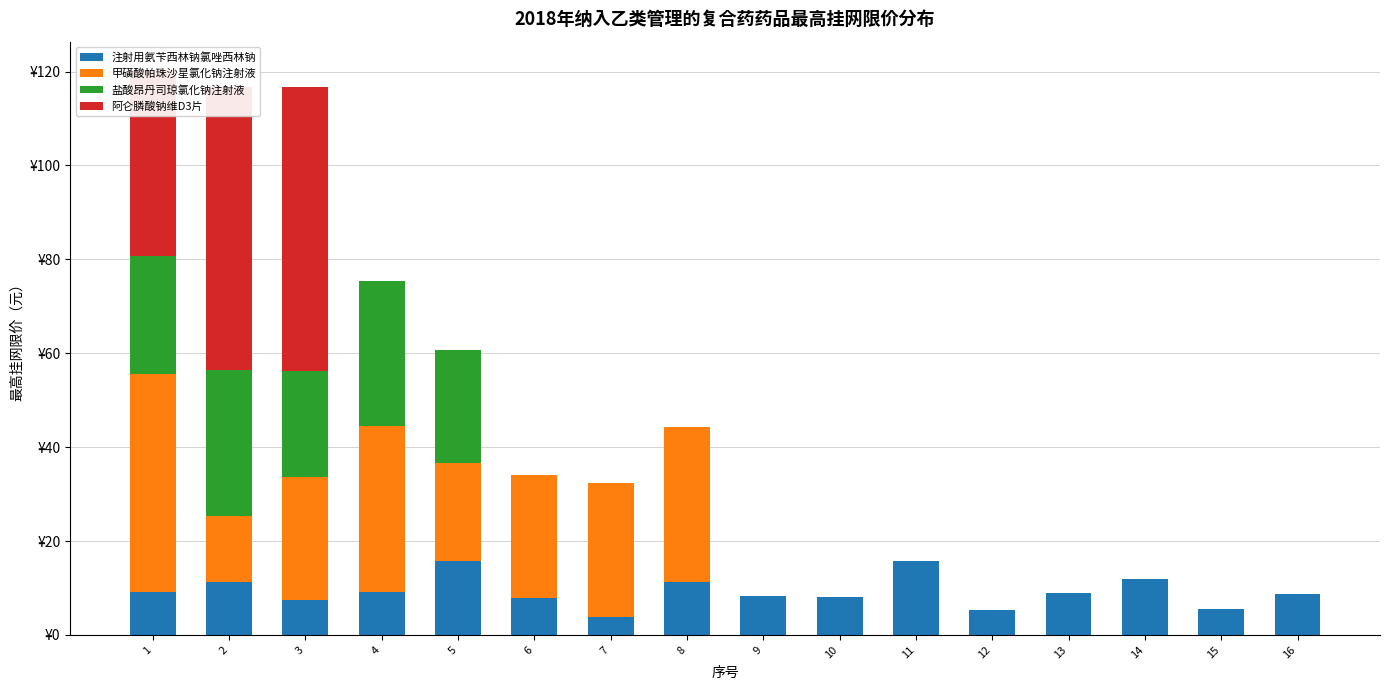

Which series changed the most between 2 and 7?

阿仑膦酸钠维D3片